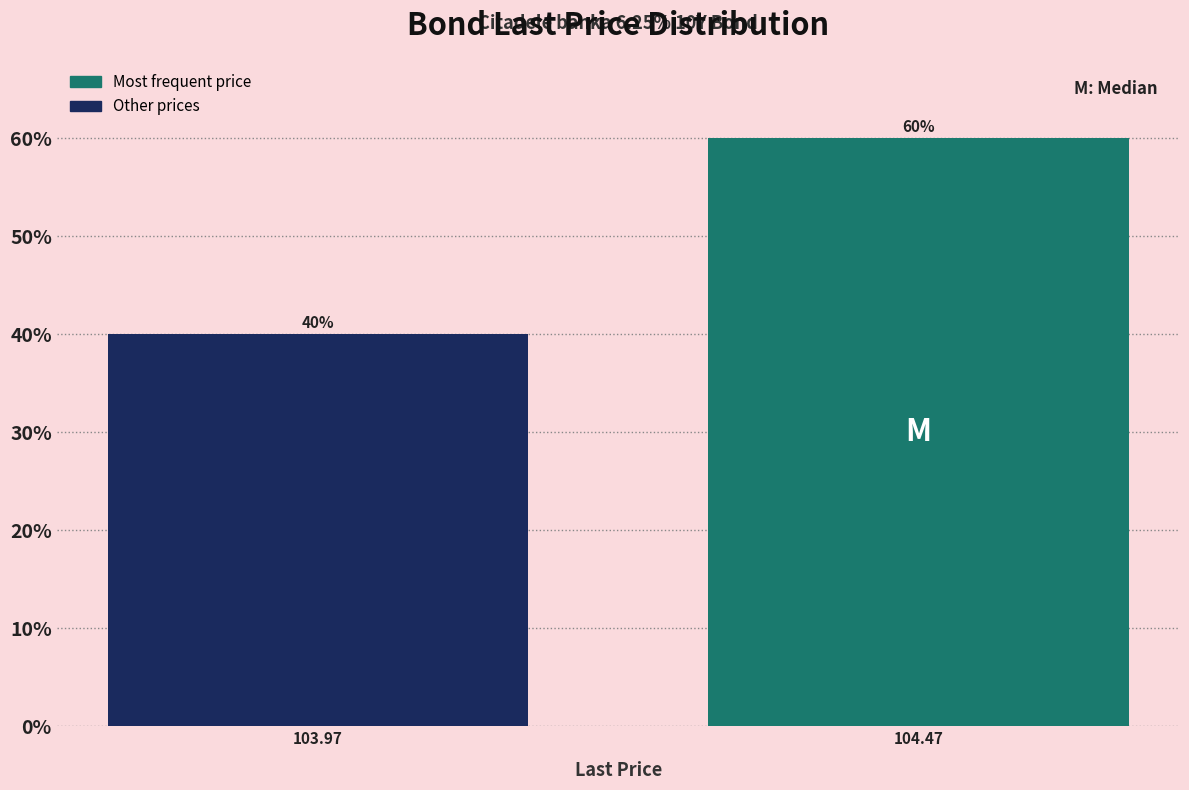

Reading left to right, transcribe all the data shown in this chart.

103.97=40	104.47=60